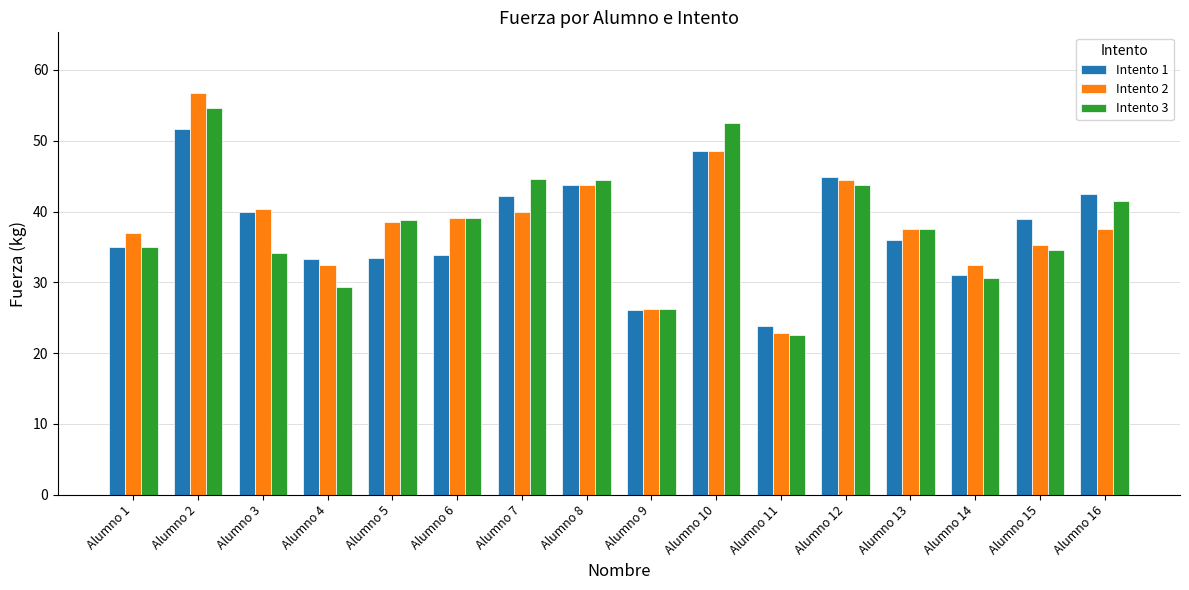

What is the value of the Intento 3 bar at the 9th from the left?

26.3